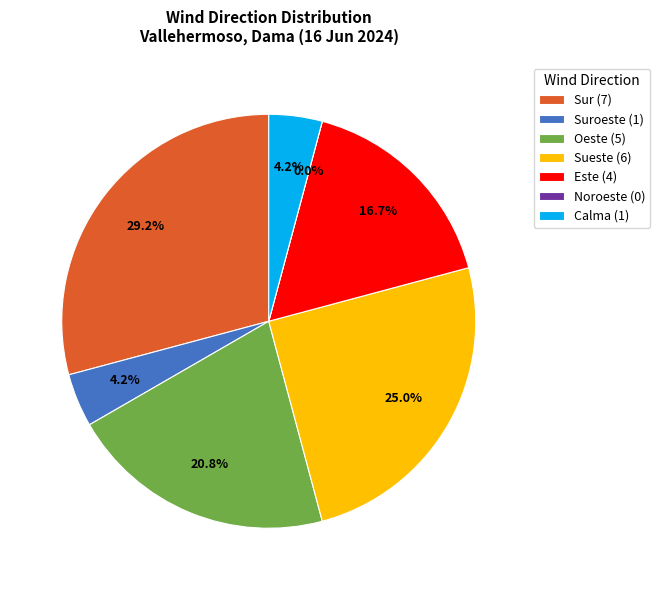

Is there a majority slice in this chart?

No